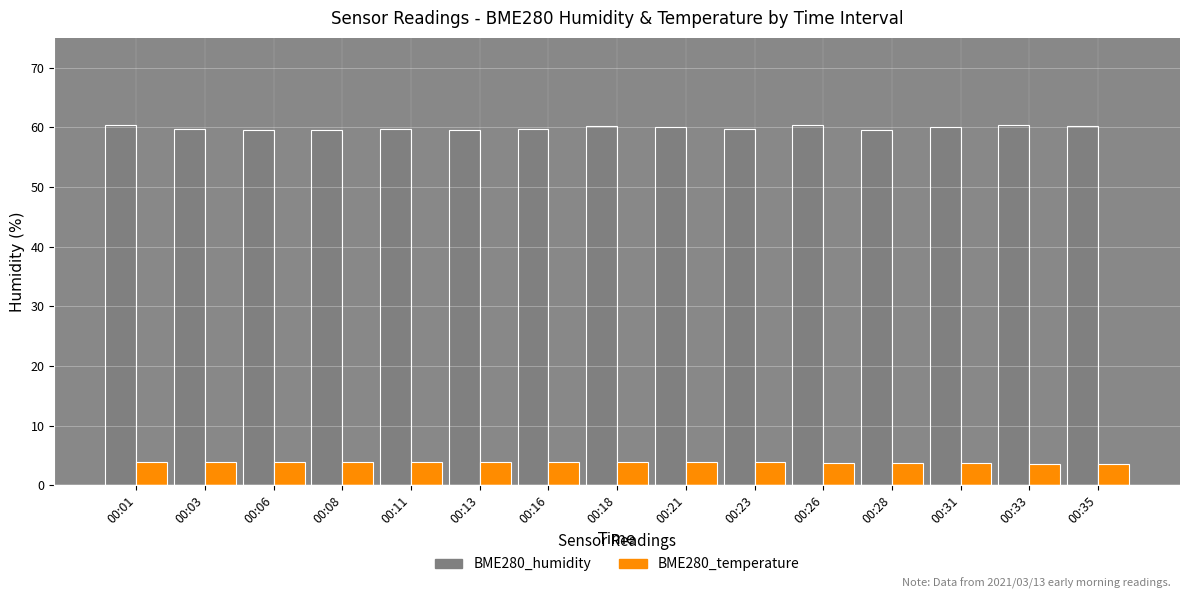

What are all the series names shown in the legend?

BME280_humidity, BME280_temperature